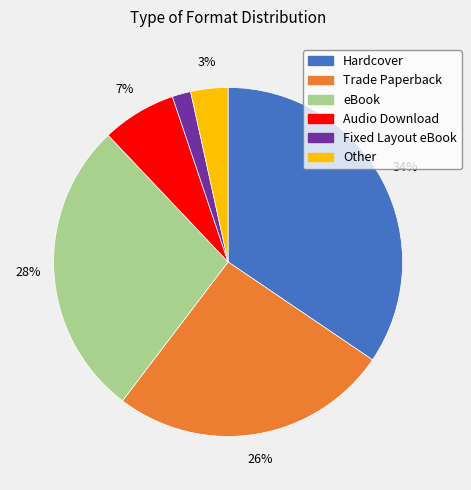

Which has a higher value, Other or Trade Paperback?

Trade Paperback